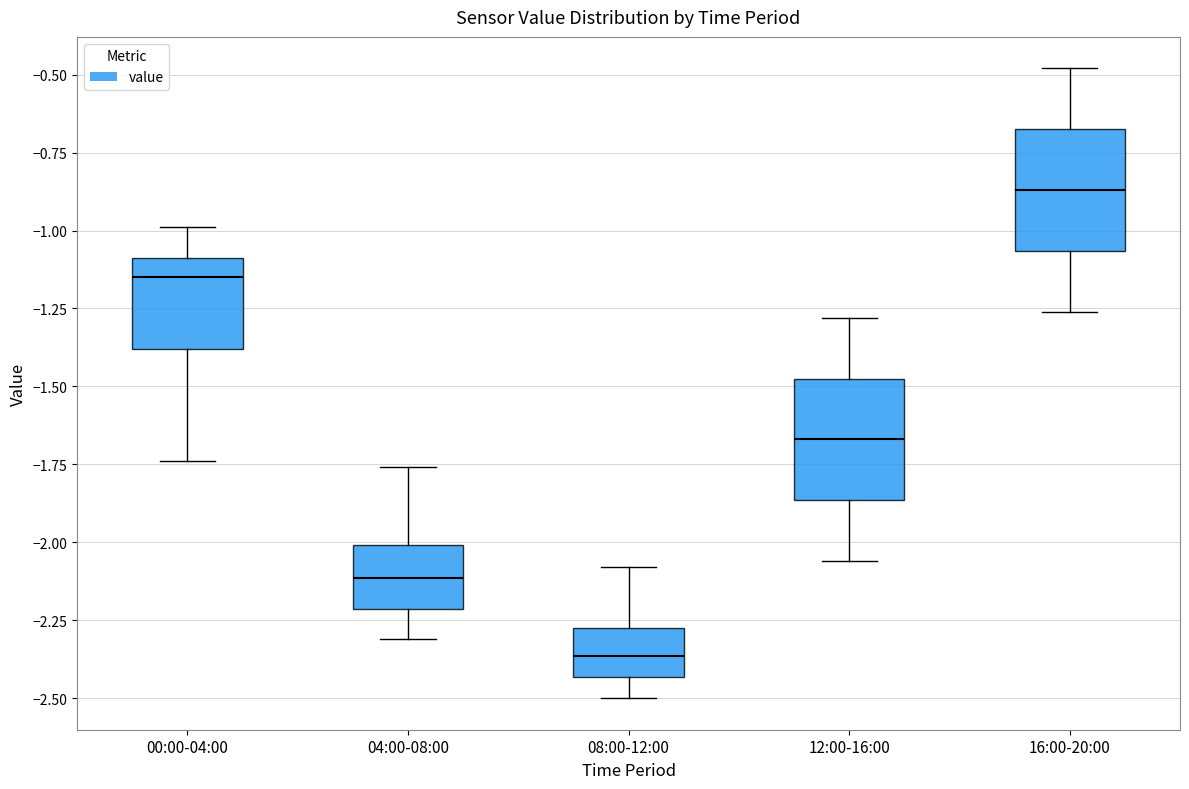

Where is the upper edge of the box for 16:00-20:00 on the y-axis? The values are not printed on the chart, so give them approximately, as read against the axis.

-0.65